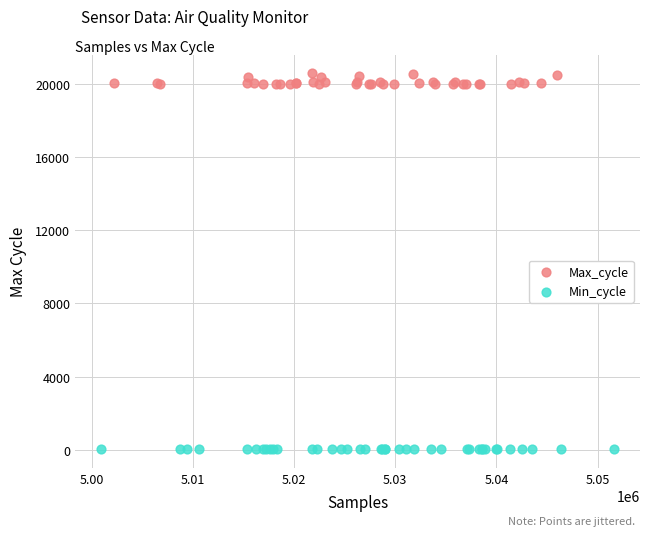

Which series reaches the maximum Y coordinate?

Max_cycle